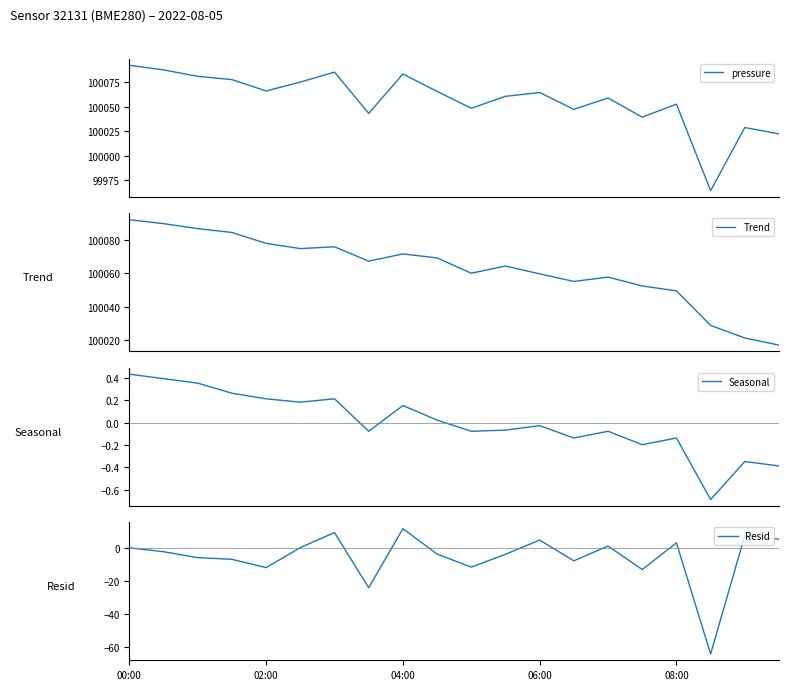

Count the number of data series in this chart.

4